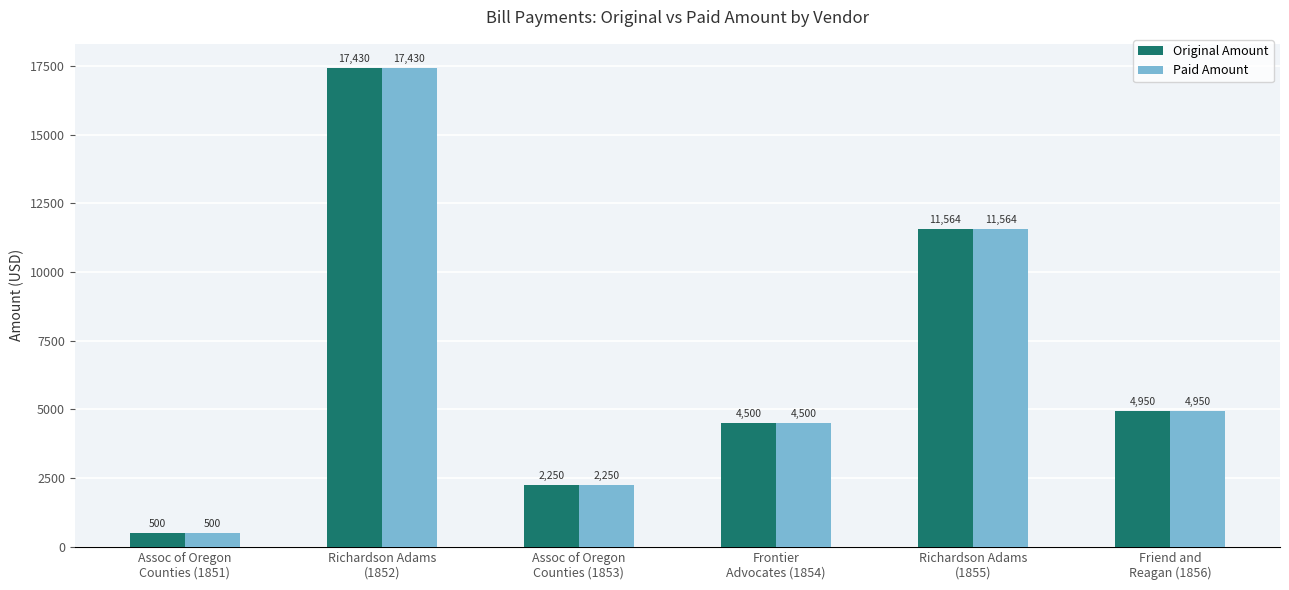

What is the maximum value for Paid Amount?

17429.6